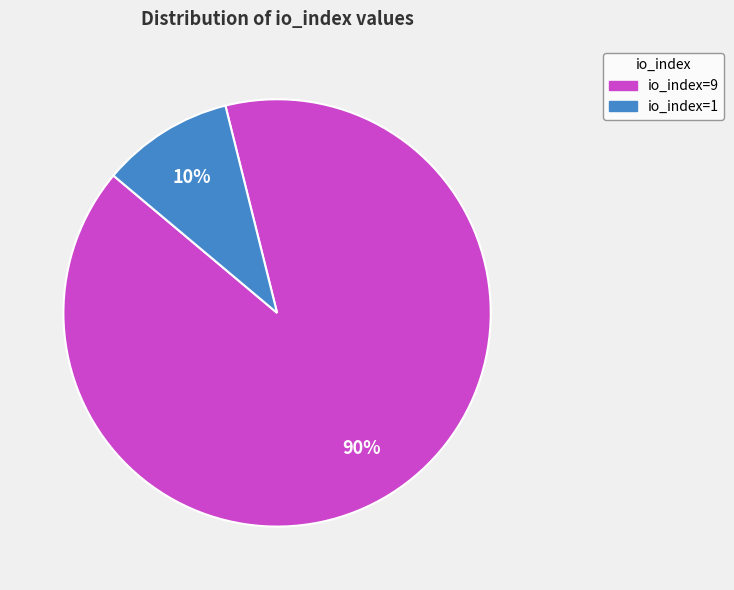

What percentage is the io_index=9 slice, to the nearest percent?

90%